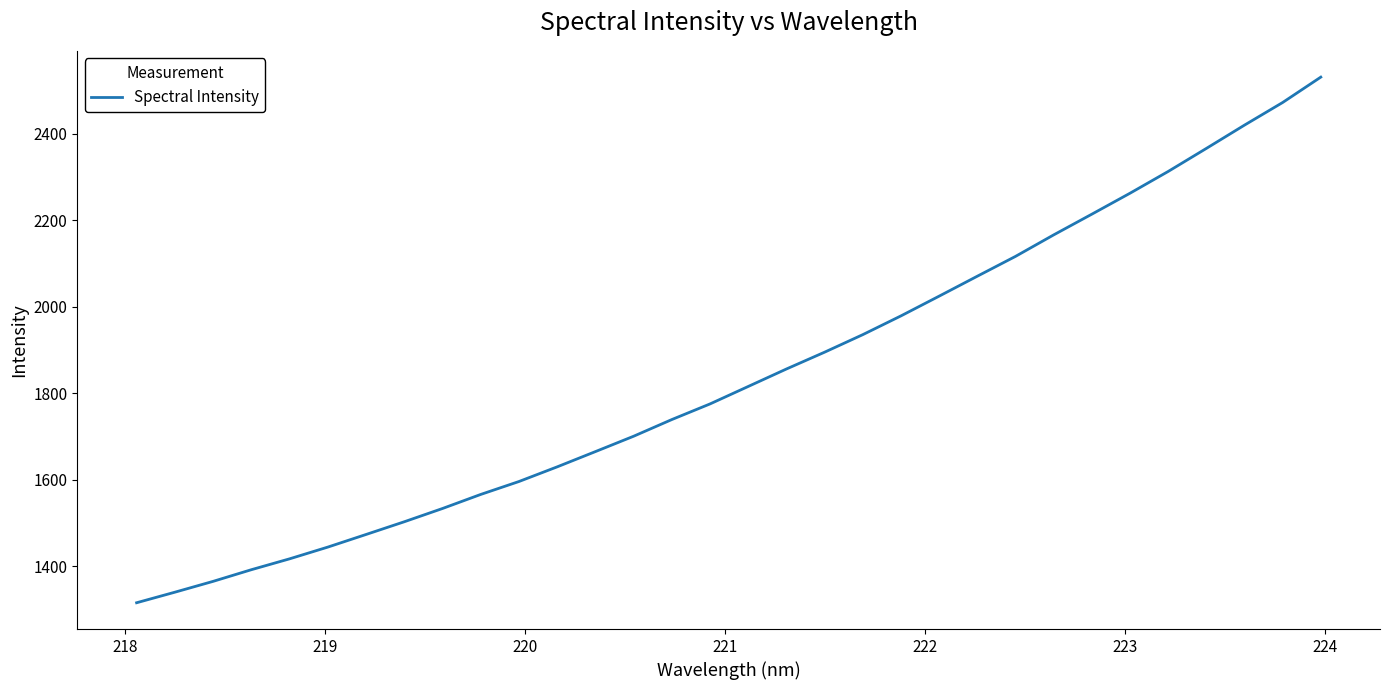

What is the minimum value shown in the chart?

1316.2